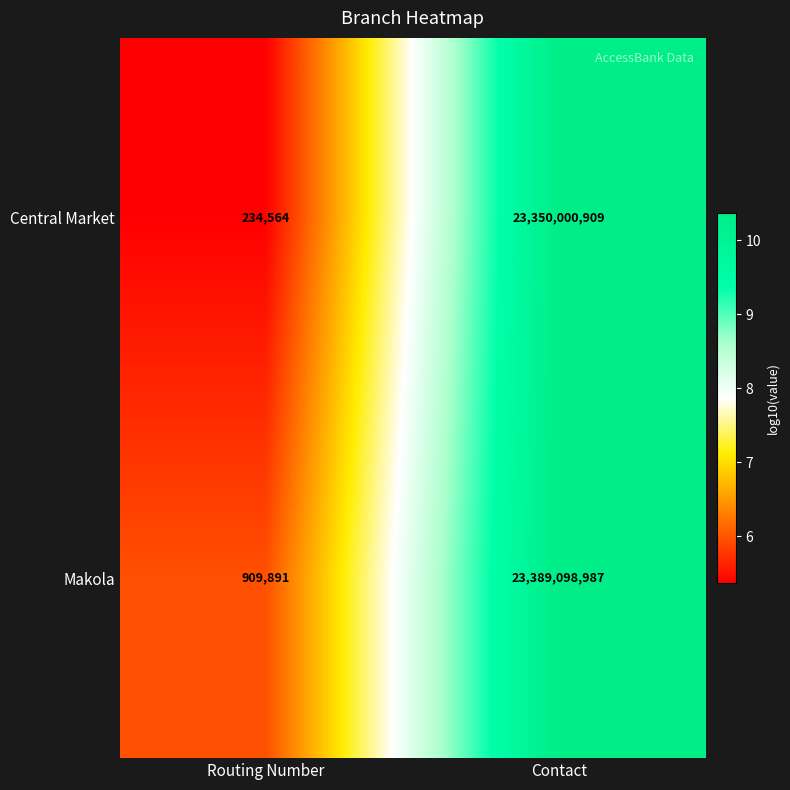

At which category does the chart reach its peak across all series?

Contact